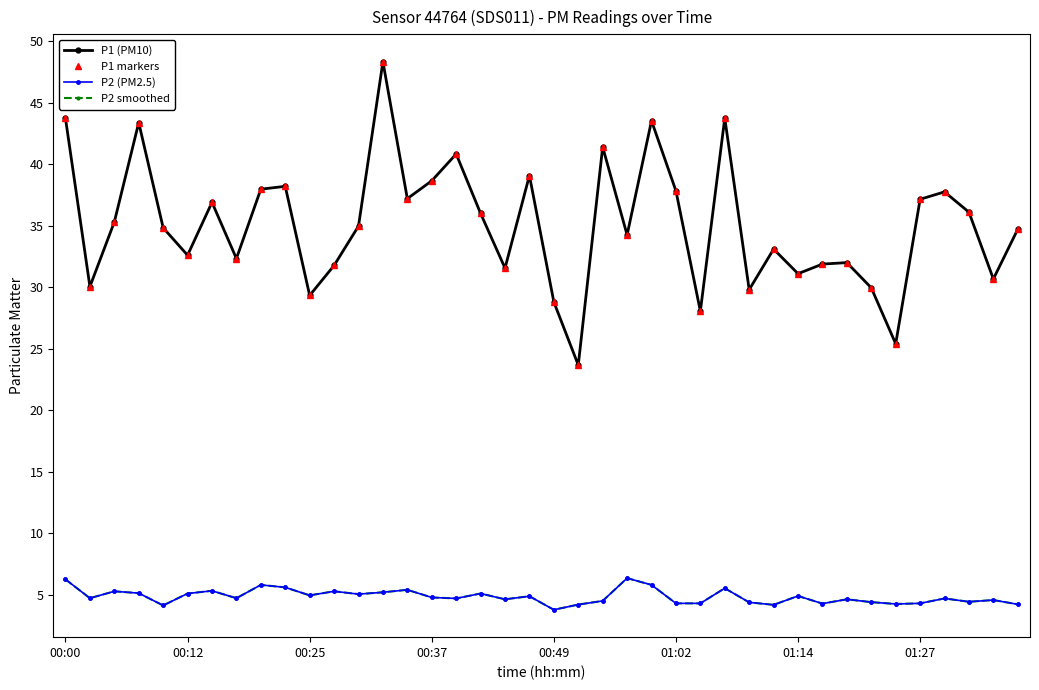

True or false: P1 markers and P1 (PM10) intersect in this chart.

False